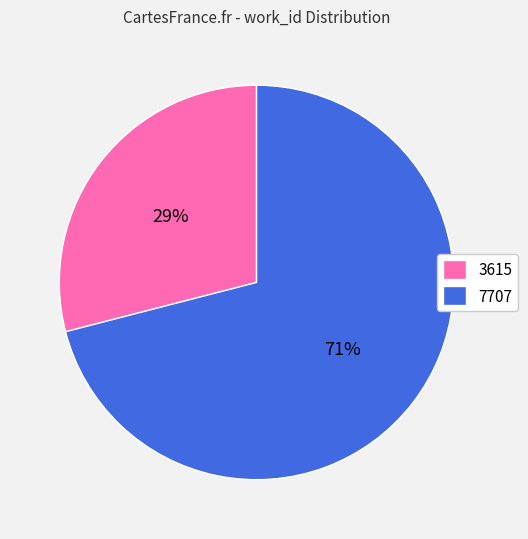

Approximately how many times larger is the value at 7707 compared to 3615?

2.4